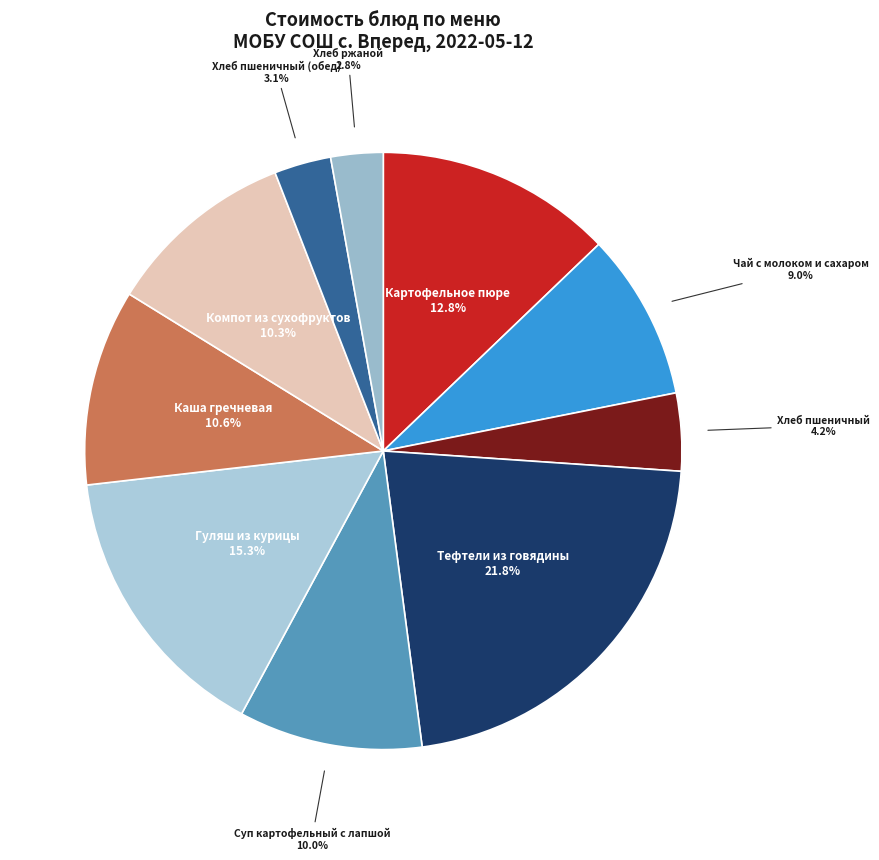

Approximately how many times larger is the value at Хлеб пшеничный compared to Чай с молоком и сахаром?

0.5